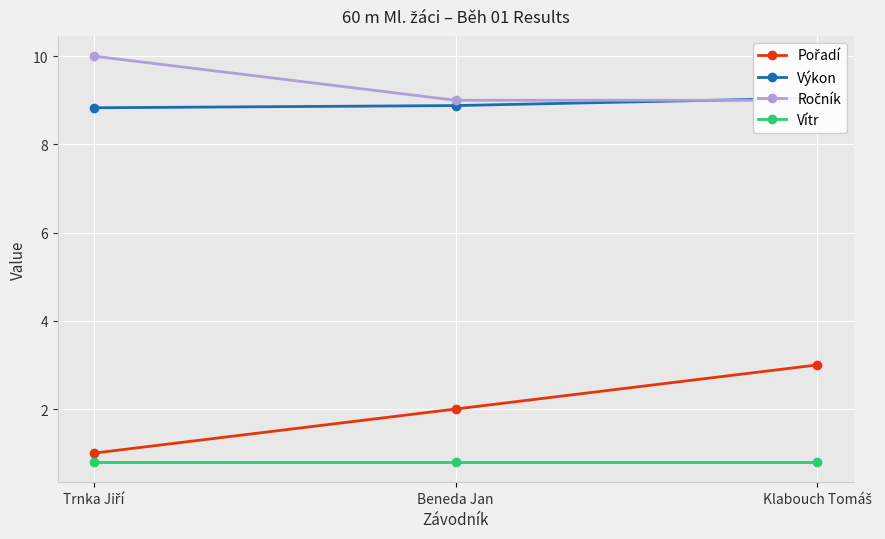

Count the Pořadí values in the range 1 to 3.

3